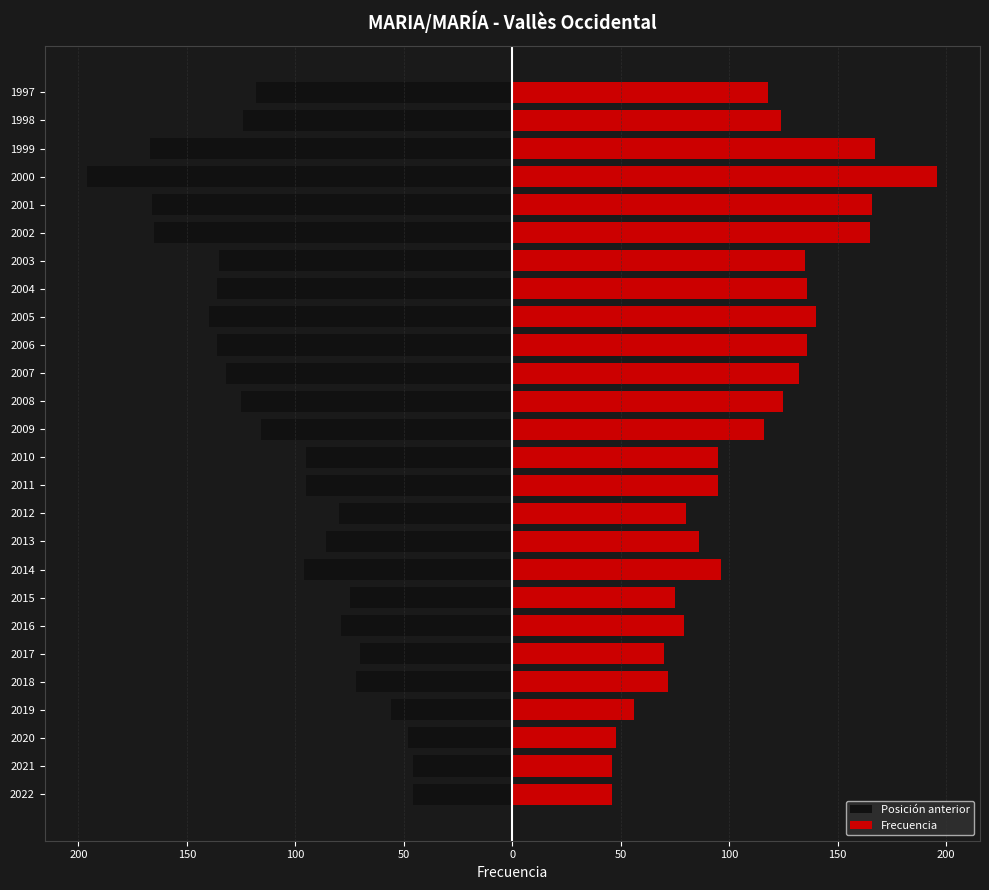

Does the chart contain stacked bars?

No